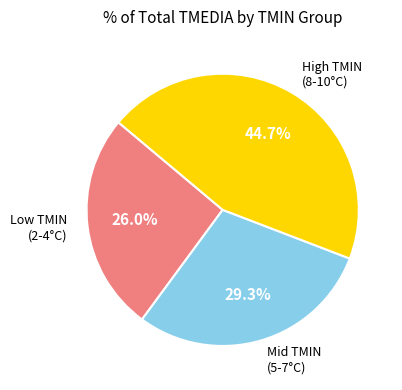

Rank the categories by value from lowest to highest.

Low TMIN (2-4°C), Mid TMIN (5-7°C), High TMIN (8-10°C)